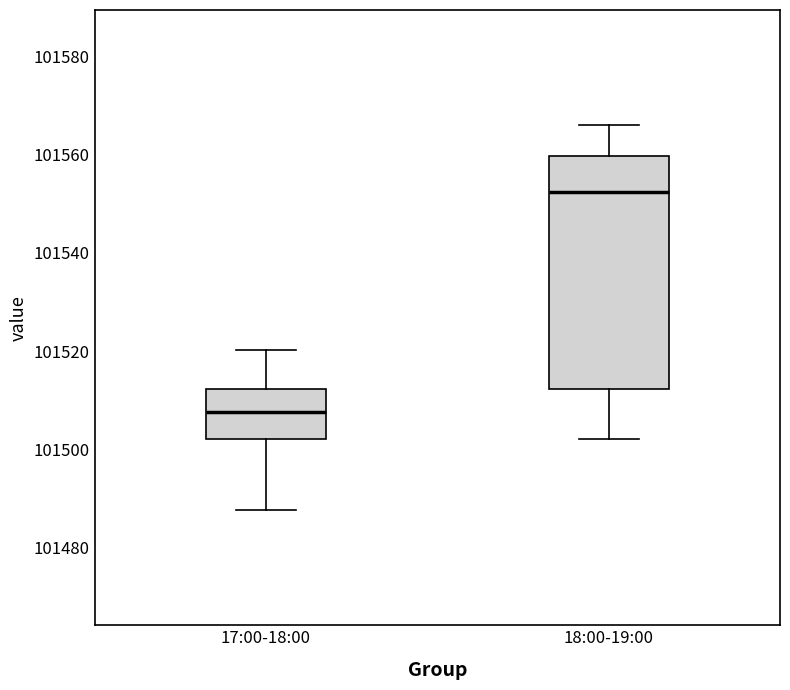

Reading left to right, transcribe this box plot: for each box, give where its median line is, the range the box spans, and where its two whiskers end, as read against the y-axis. The values are not printed on the chart, so give them approximately, as read against the axis.

17:00-18:00: median 101508, box 101502 to 101512, whiskers 101488 to 101520
18:00-19:00: median 101552, box 101512 to 101560, whiskers 101502 to 101566